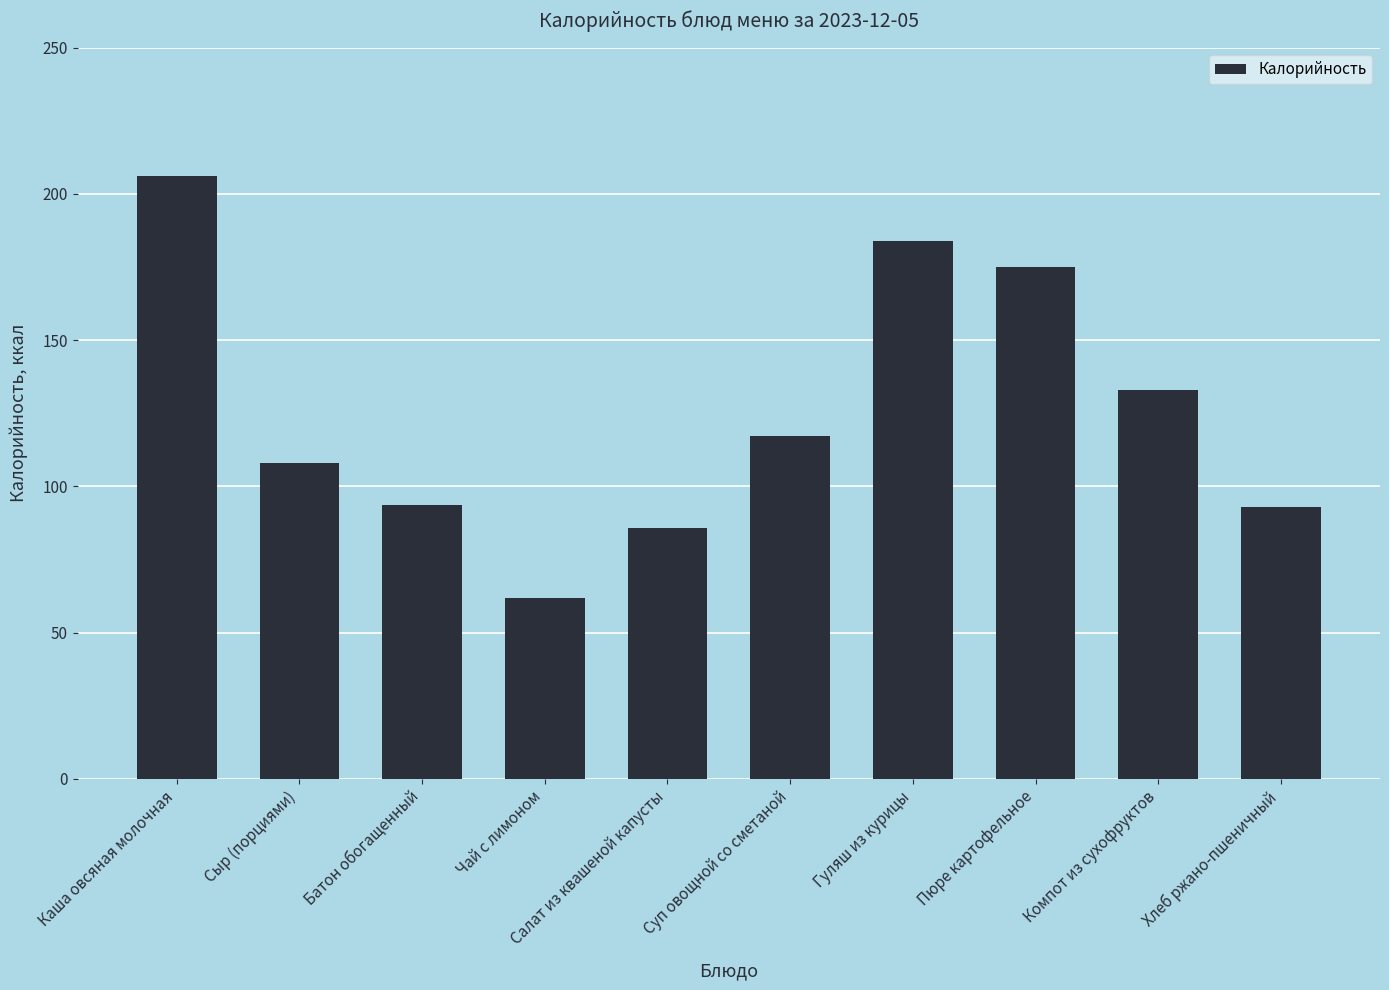

True or false: the data shows 81.6 at Компот из сухофруктов.

False